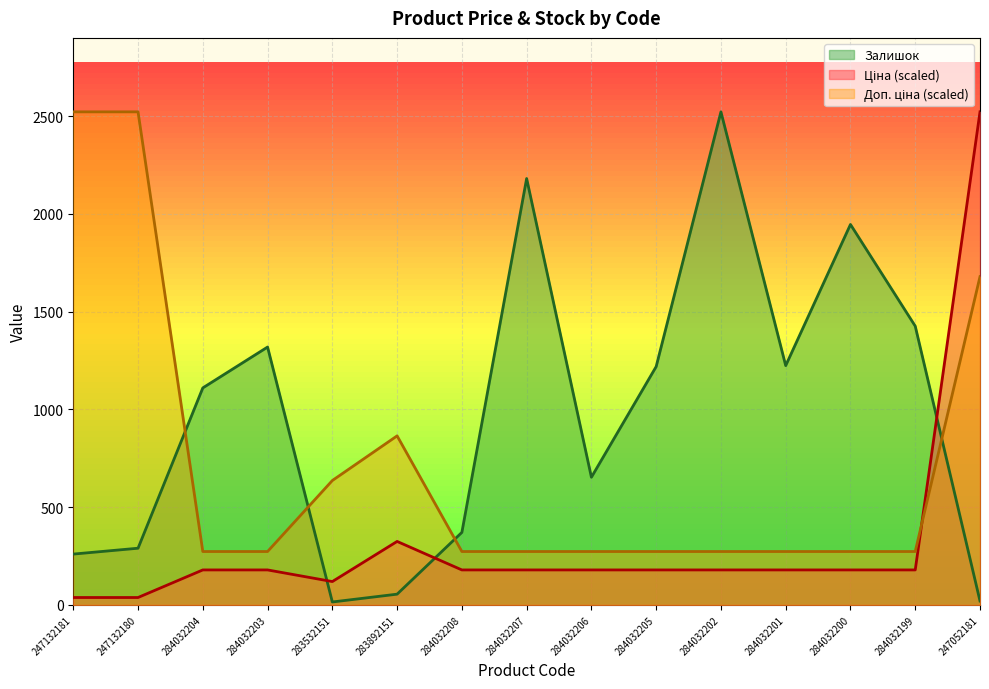

What is the minimum value for Ціна?

37.9